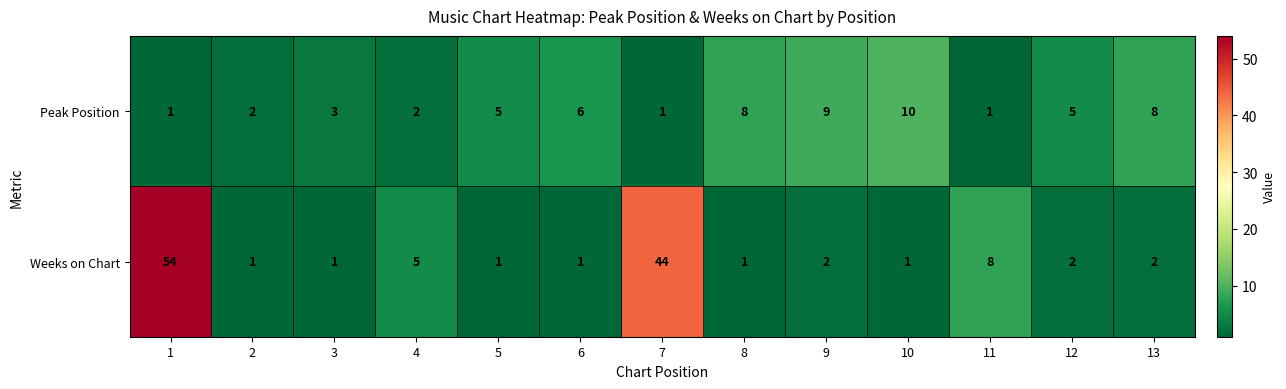

List the series in order of their peak value, lowest first.

Peak Position, Weeks on Chart